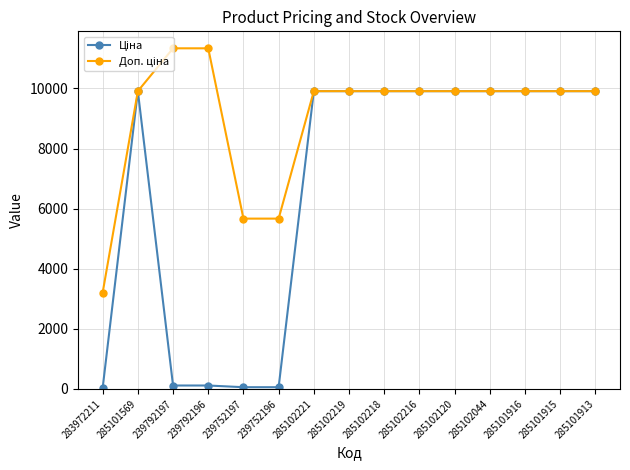

At how many categories does at least one series exceed 1327?

15